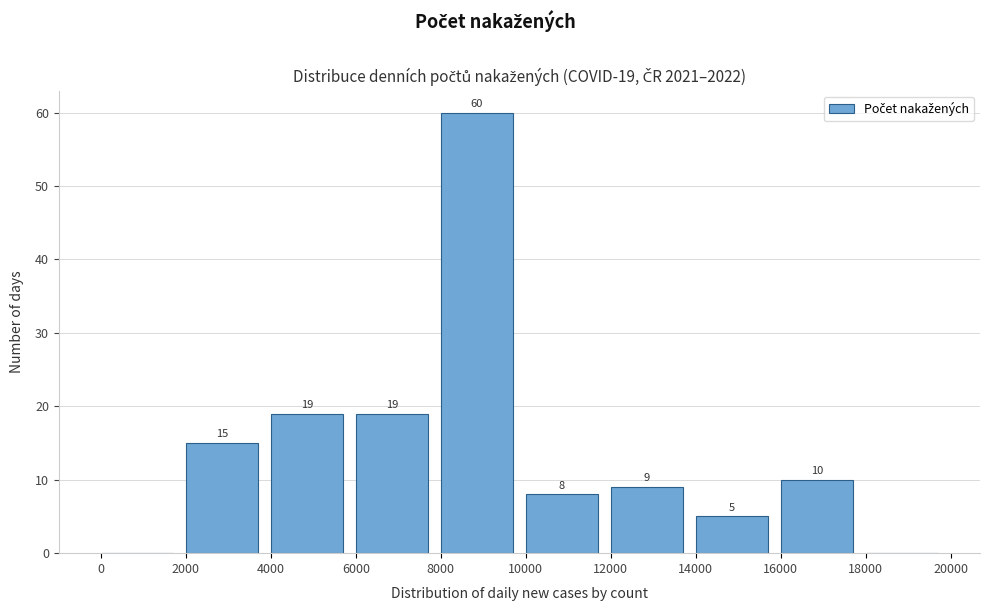

Over which range of the x-axis is the bar tallest?

8000 to 10000